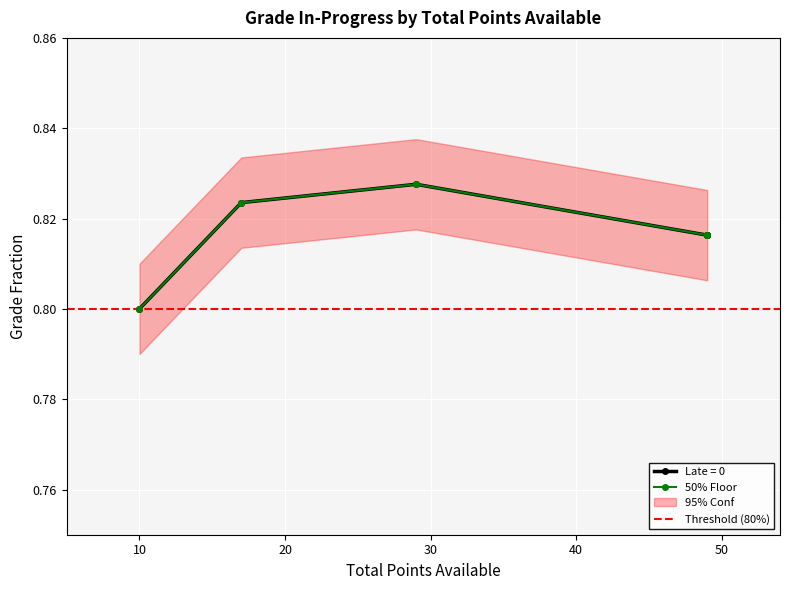

What is the total value across all series at 49?

1.6